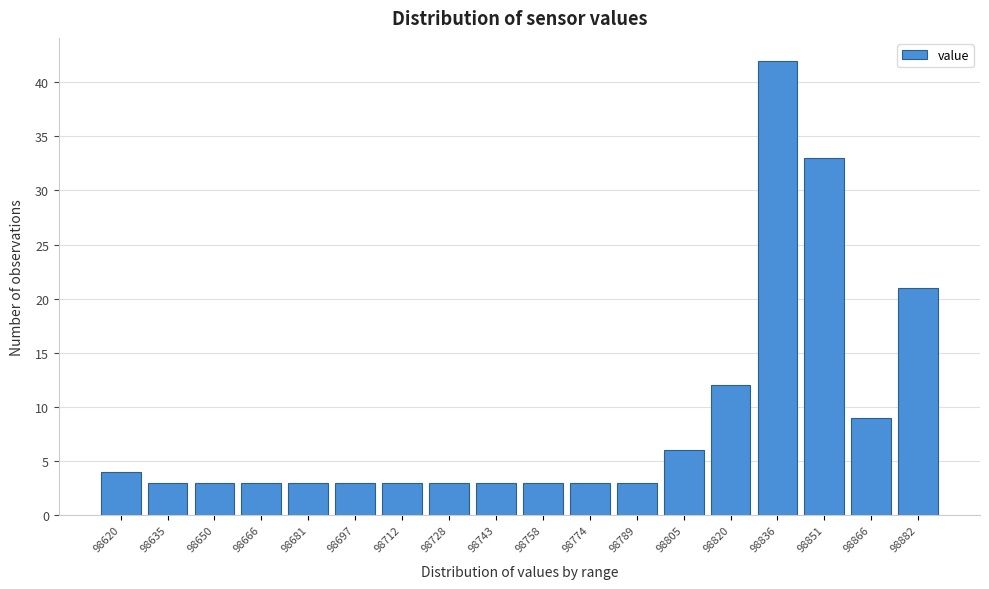

Reading left to right, transcribe all the data shown in this chart.

4	3	3	3	3	3	3	3	3	3	3	3	6	12	42	33	9	21